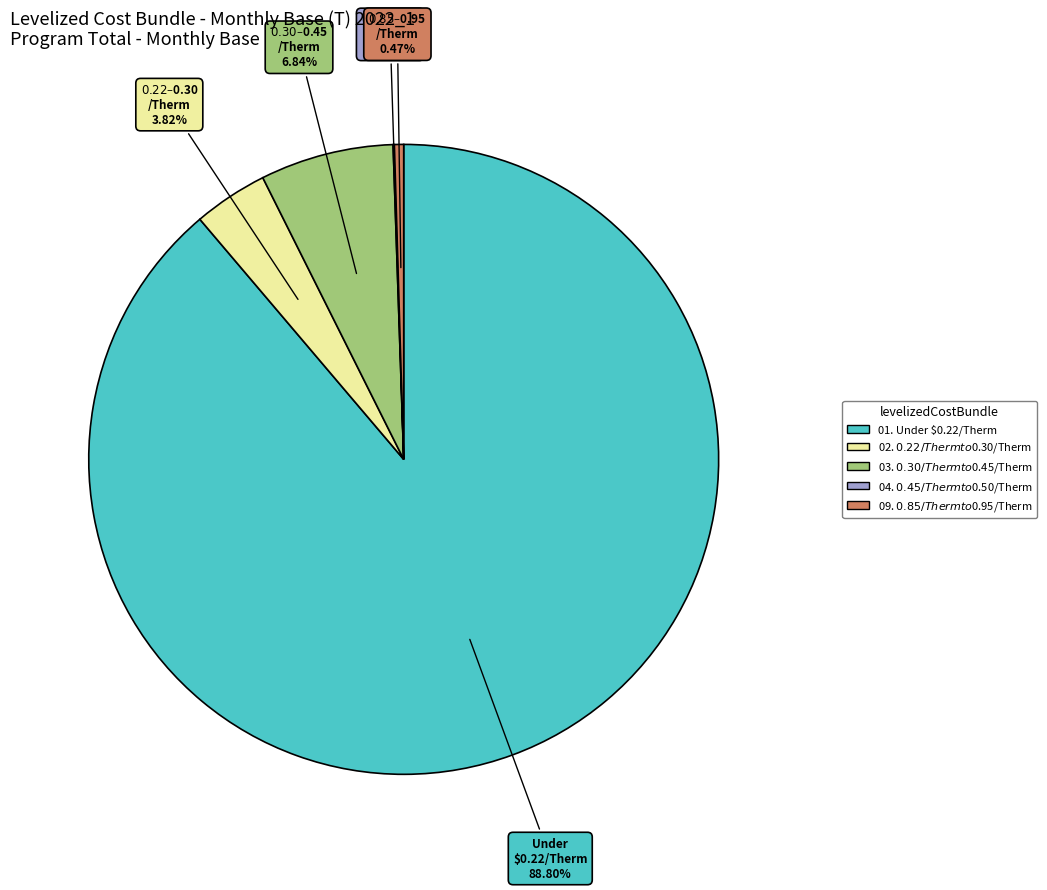

Is it true that 03. $0.30/Therm to $0.45/Therm is 21% of the pie?

False